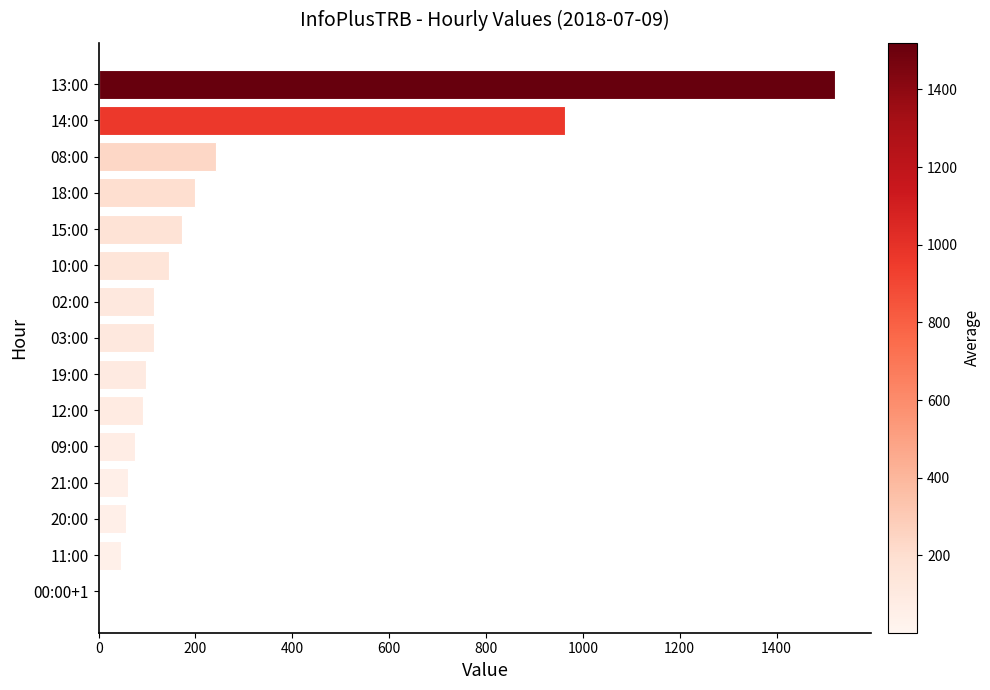

At which label is the value closest to 760?

14:00